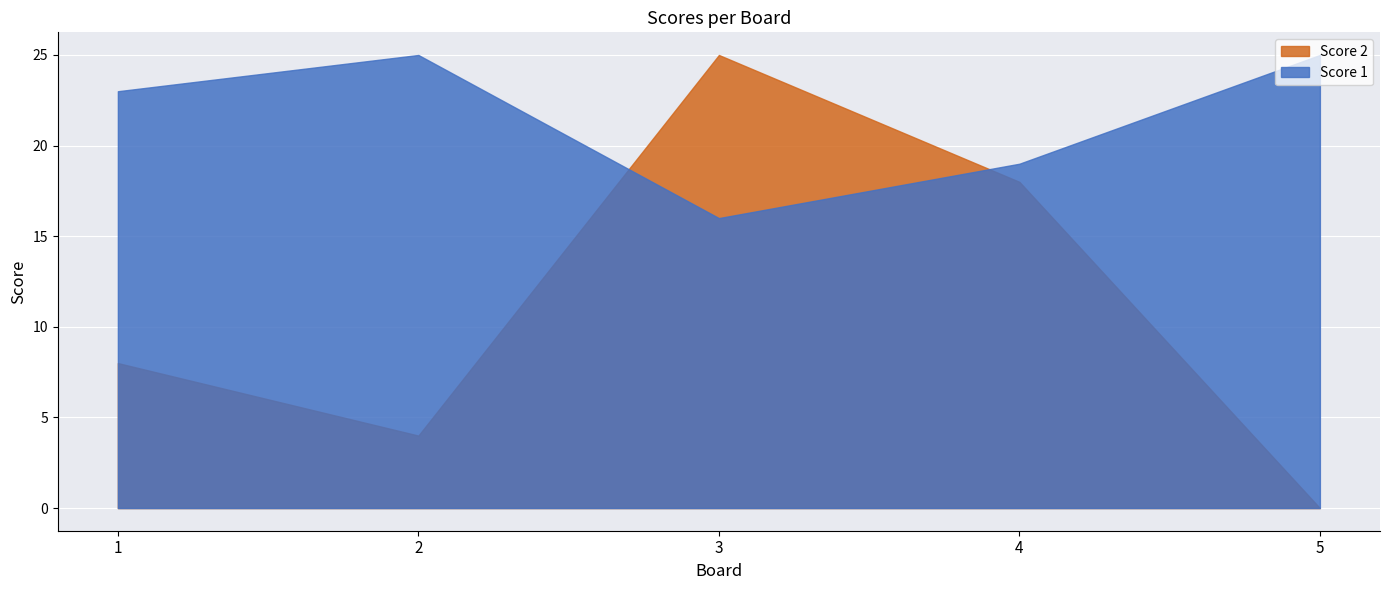

What is the maximum value for Score 1?

25